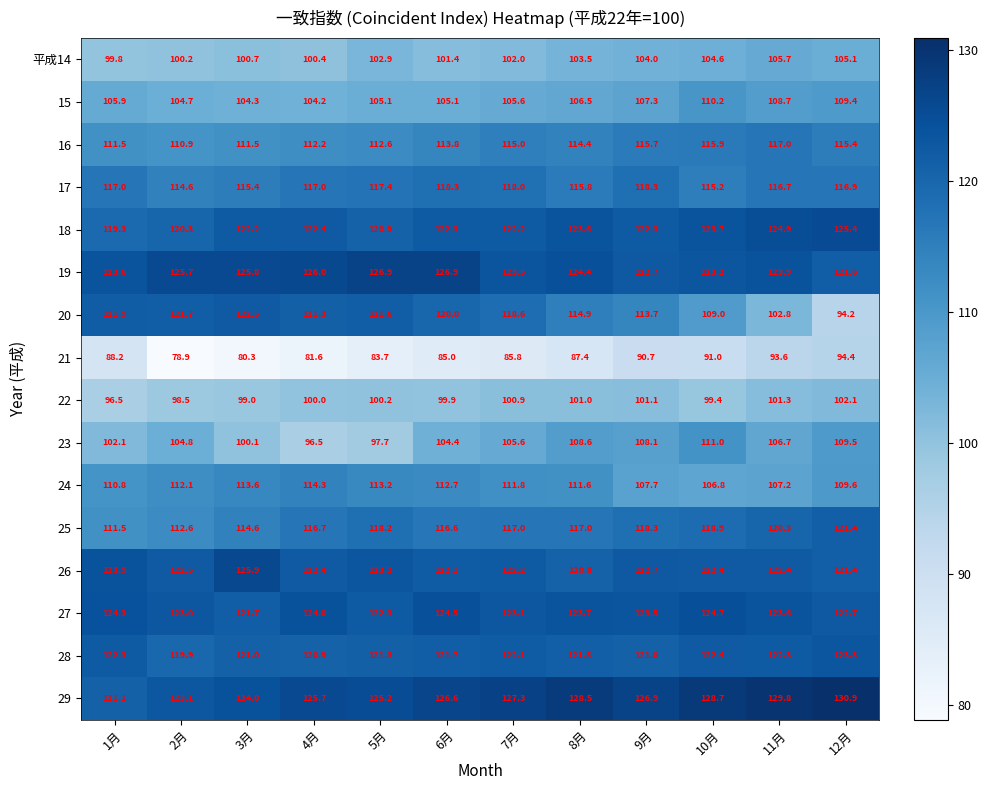

What is the total value across all series at 8月?

1823.2